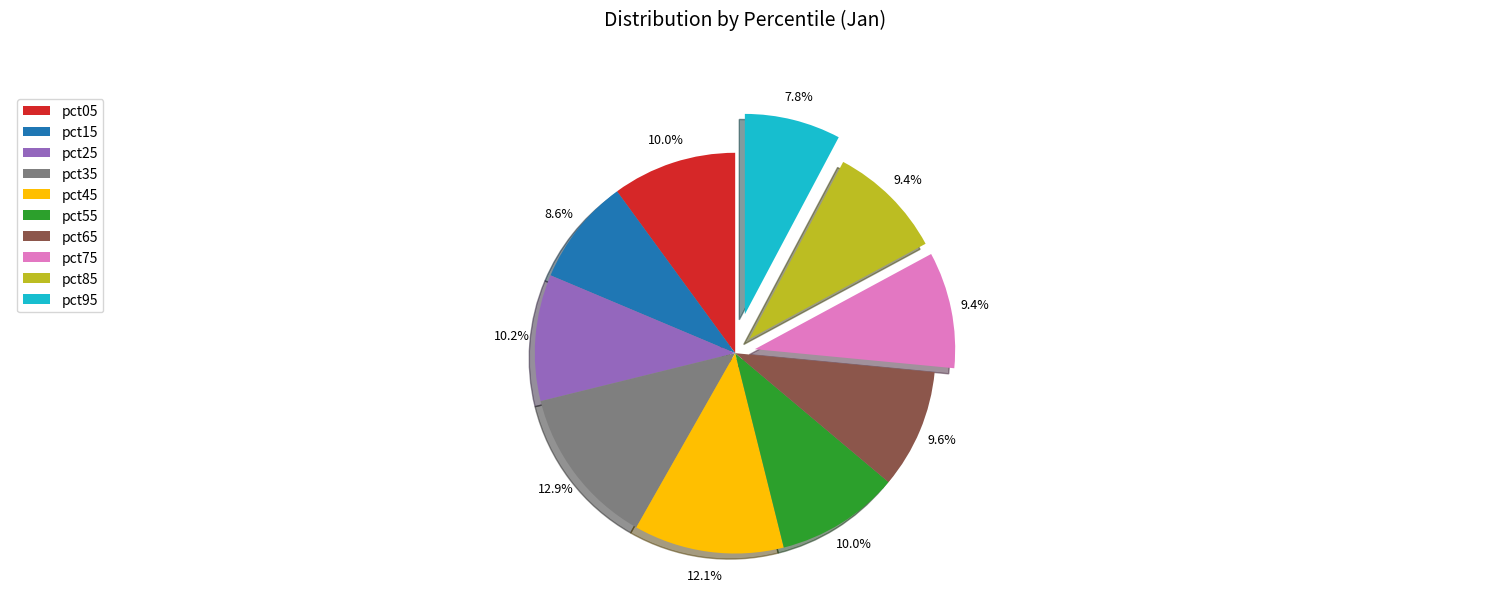

What percentage is the pct35 slice, to the nearest percent?

13%